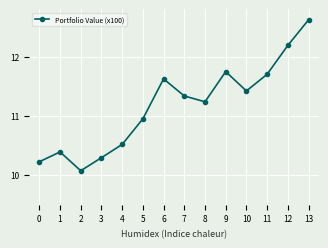

Count the number of categories in the chart.

14